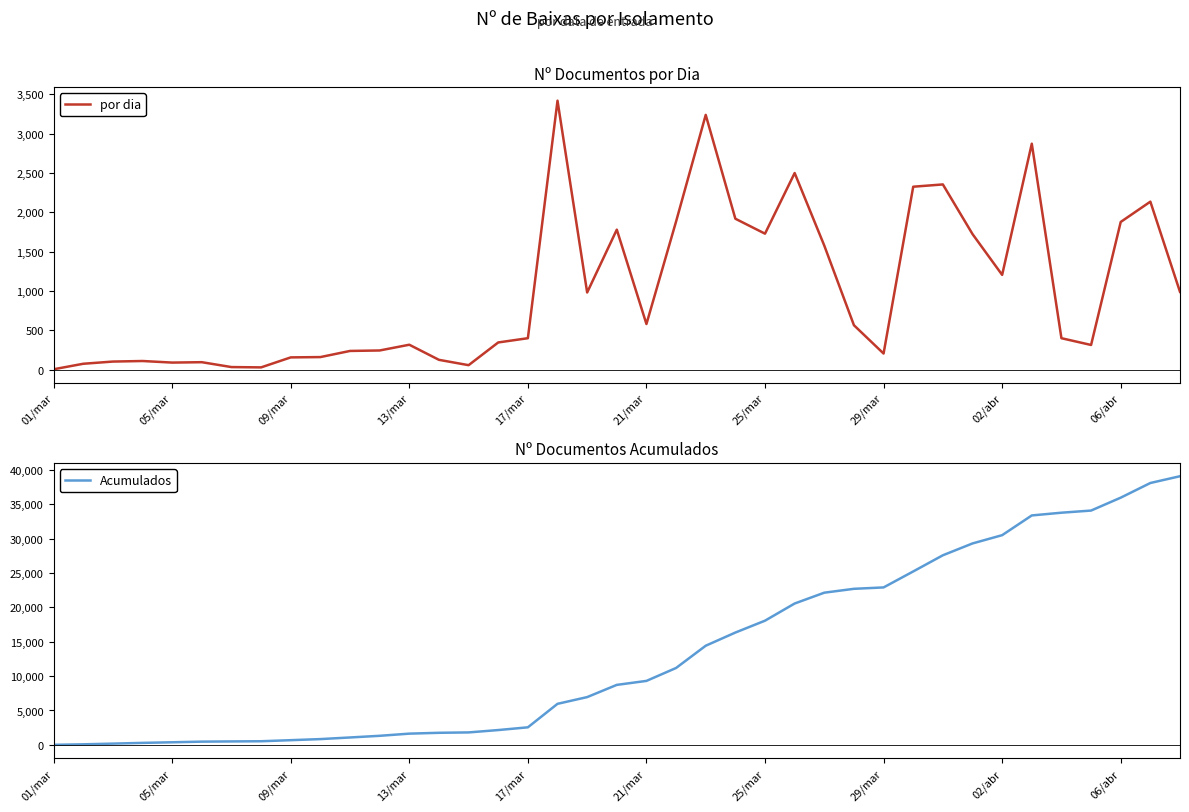

At which label does por dia first exceed 398?

17